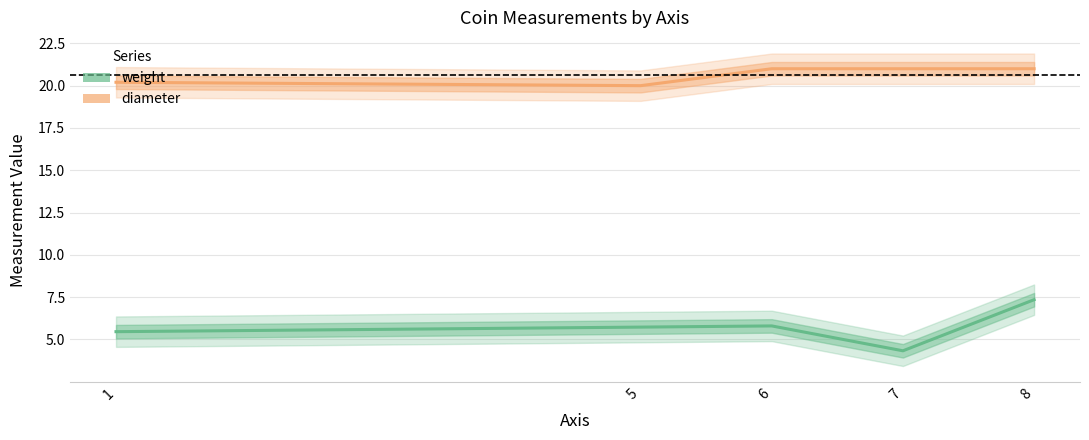

How many data points in weight are less than 5?

1